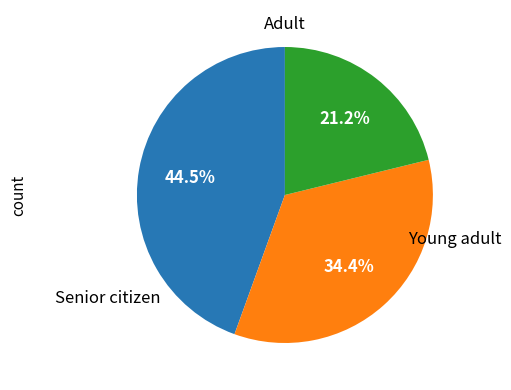

Is there a majority slice in this chart?

No